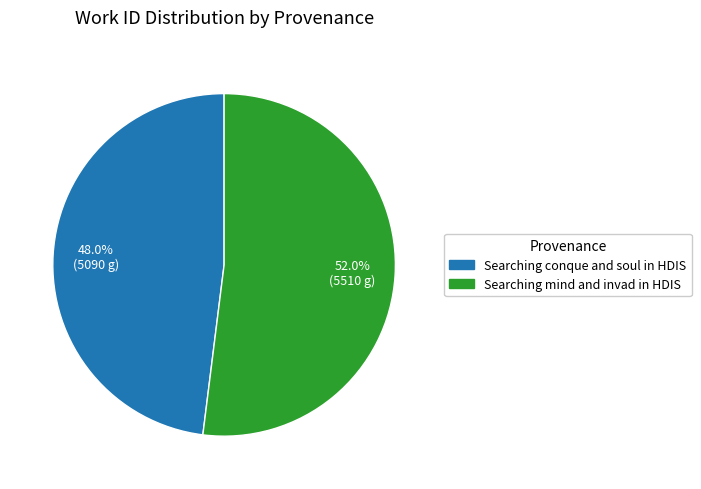

How many segments does this pie chart have?

2